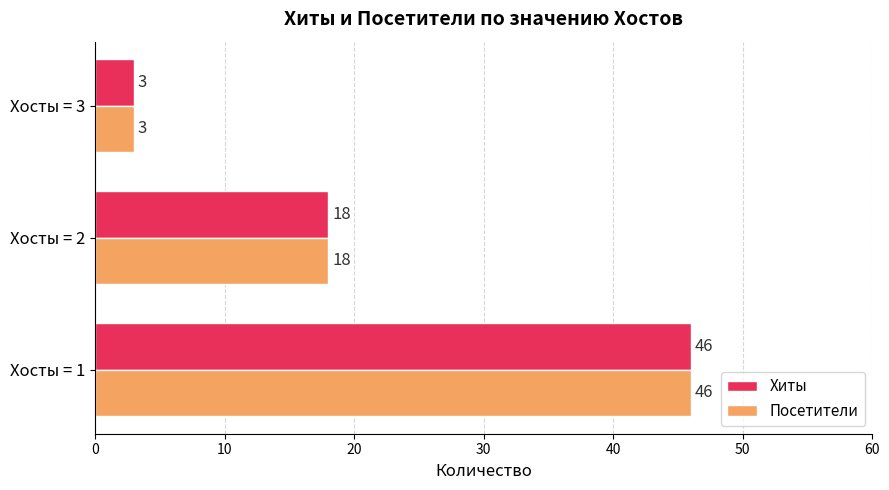

The Хиты series shows 3 at Хосты = 3. True or false?

True